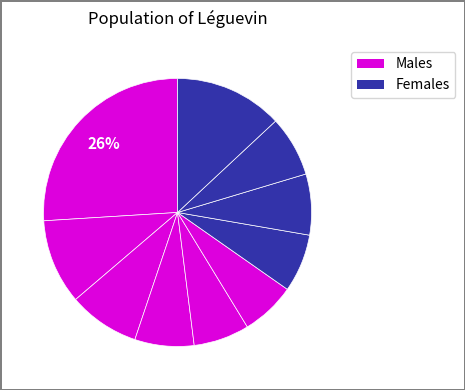

Count the number of slices in the pie.

10